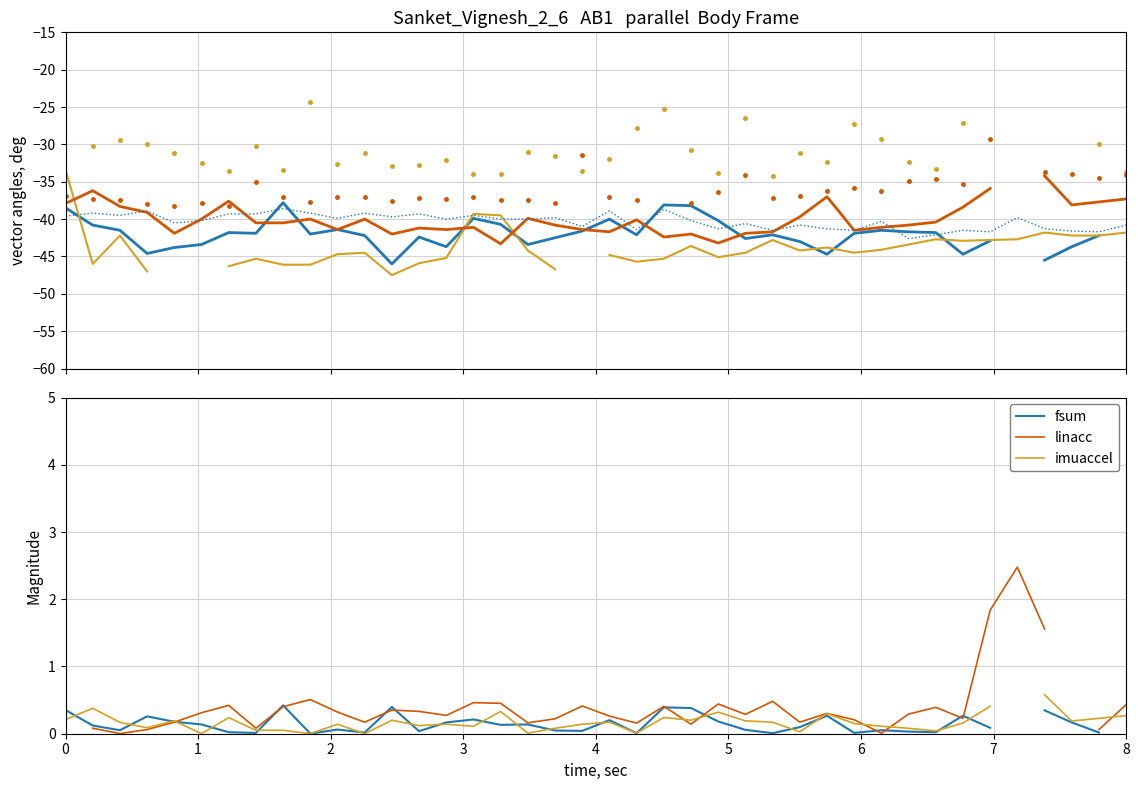

In imuaccel, how many points are higher than both neighbors (excluding endpoints)?

11